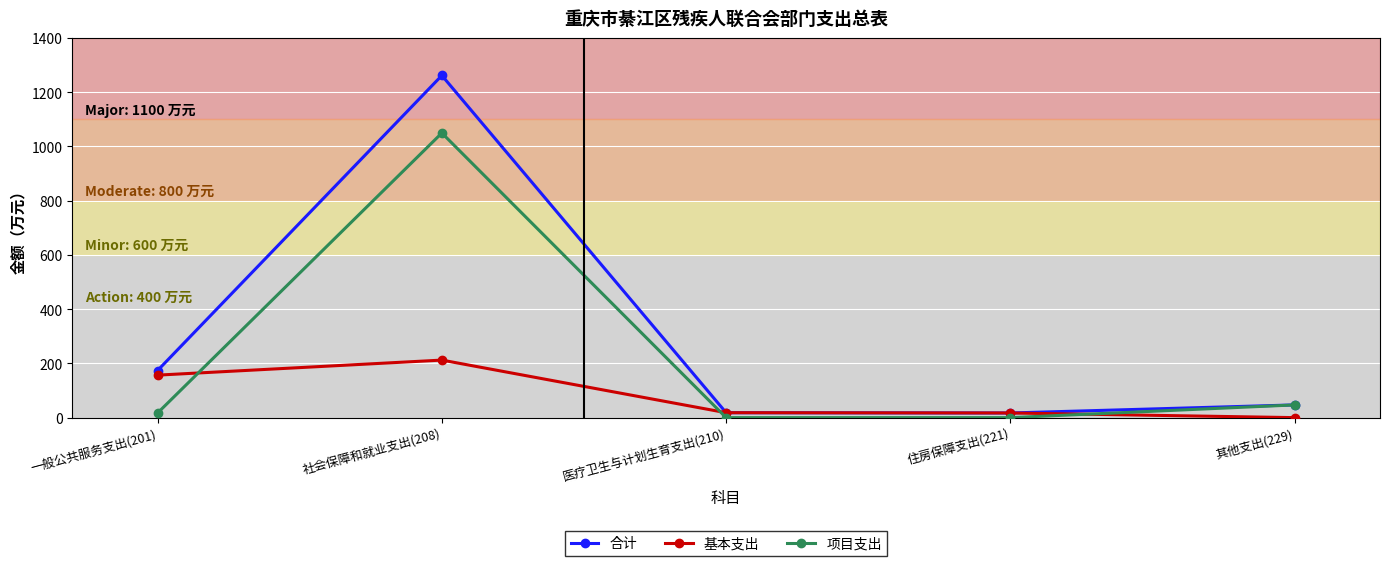

What position from the left is 一般公共服务支出(201)?

1